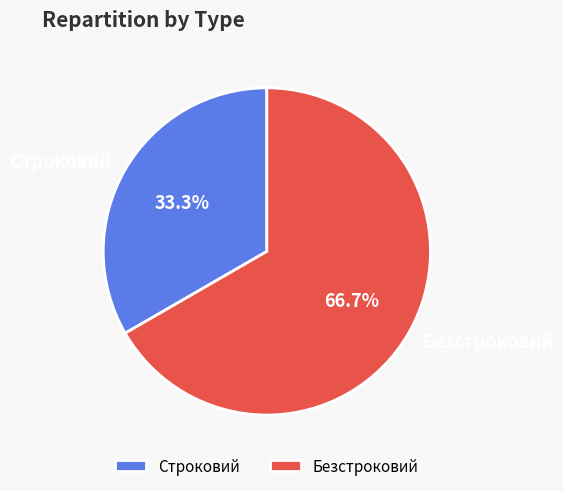

The Строковий slice represents 33% of the pie. True or false?

True